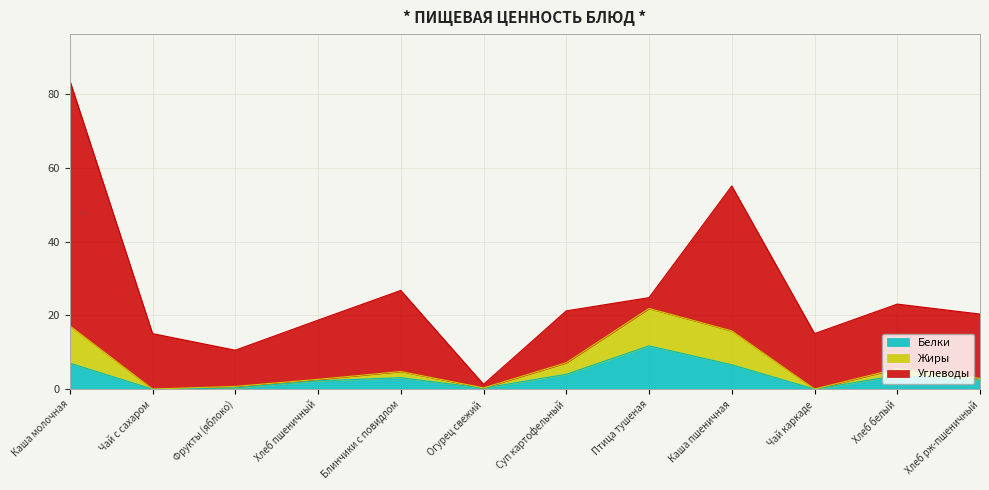

What value does the Белки series have at Суп картофельный?

4.1